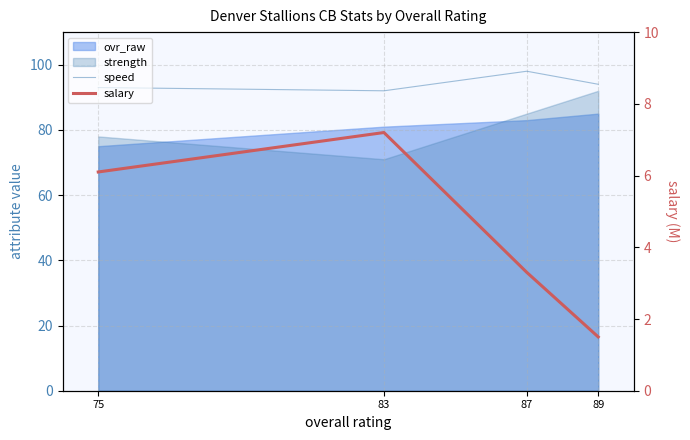

Where is the first local maximum for speed?

87